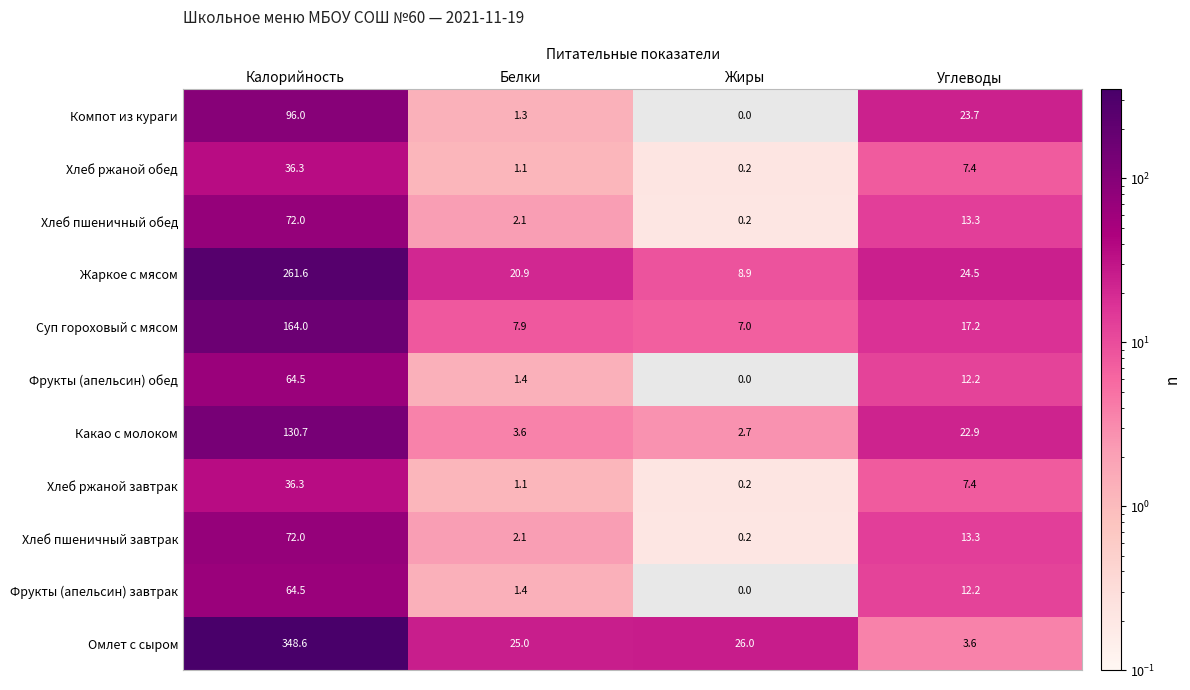

What value does the Суп гороховый с мясом series have at Белки?

7.9